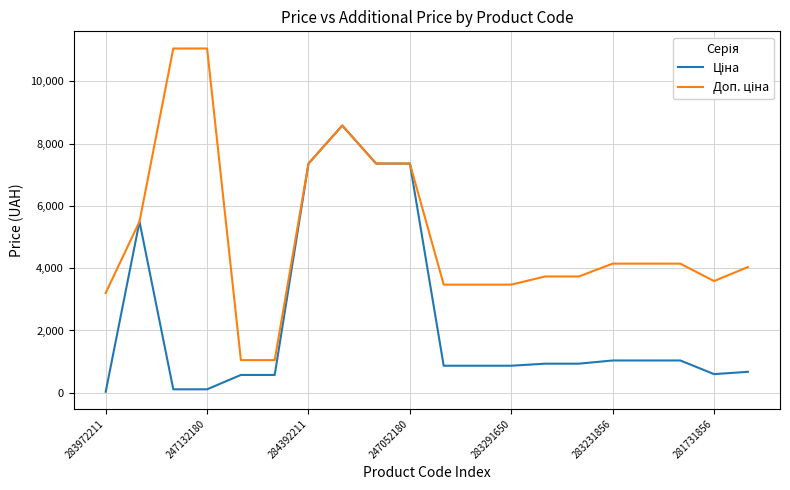

What is the greatest value displayed?

11055.0